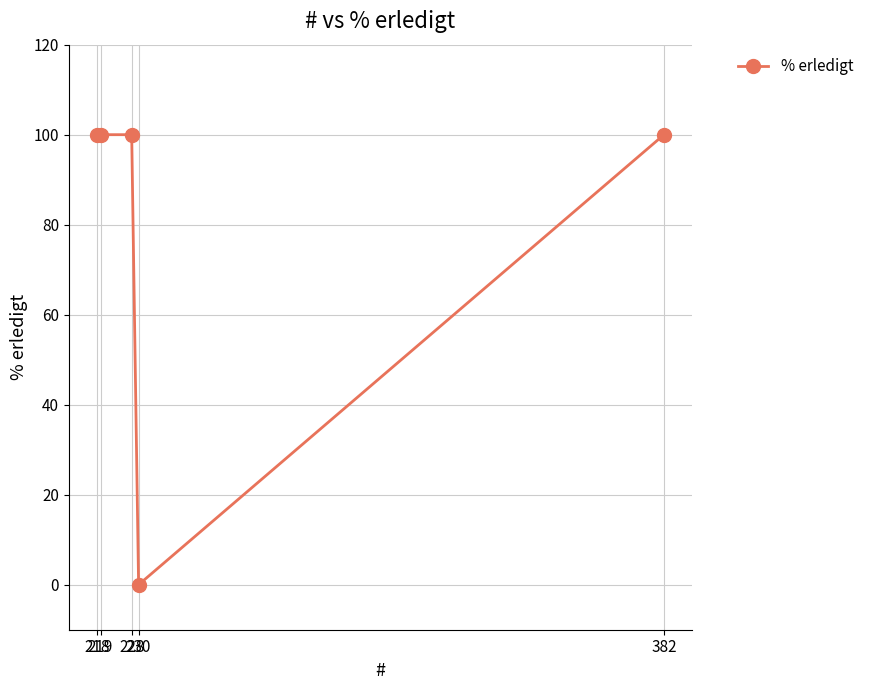

The chart shows a value of 55 at 230. True or false?

False